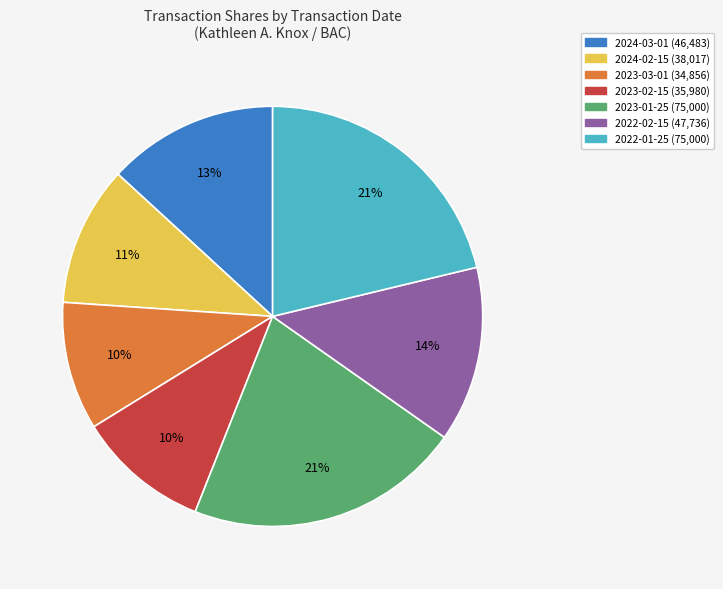

Count the number of slices in the pie.

7